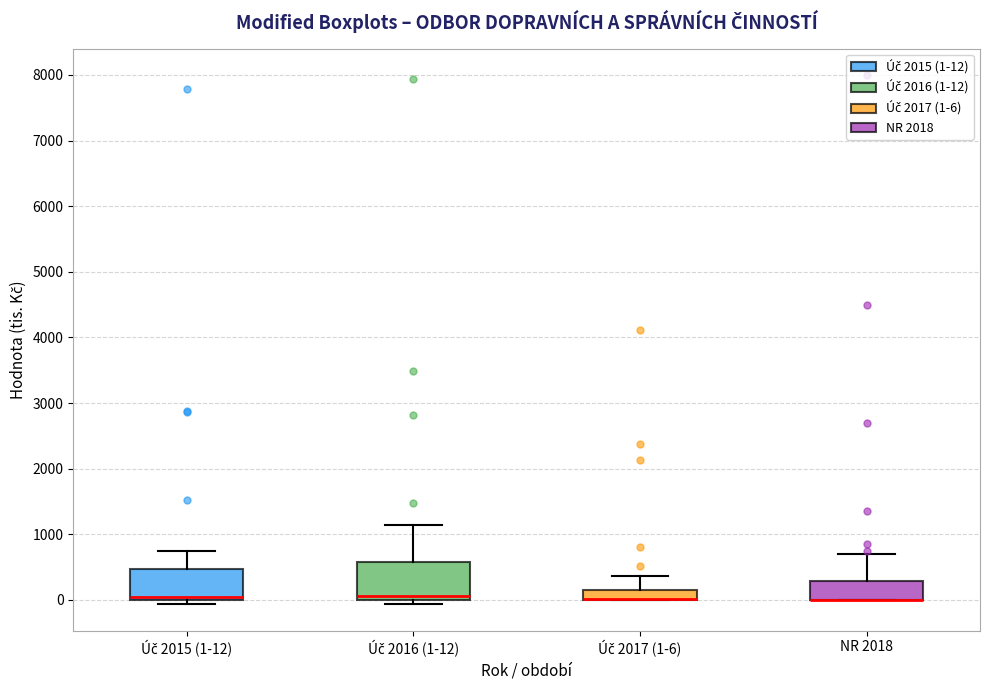

Comparing the boxes themselves (not the whiskers), which one is the tallest?

Úč 2016 (1-12)